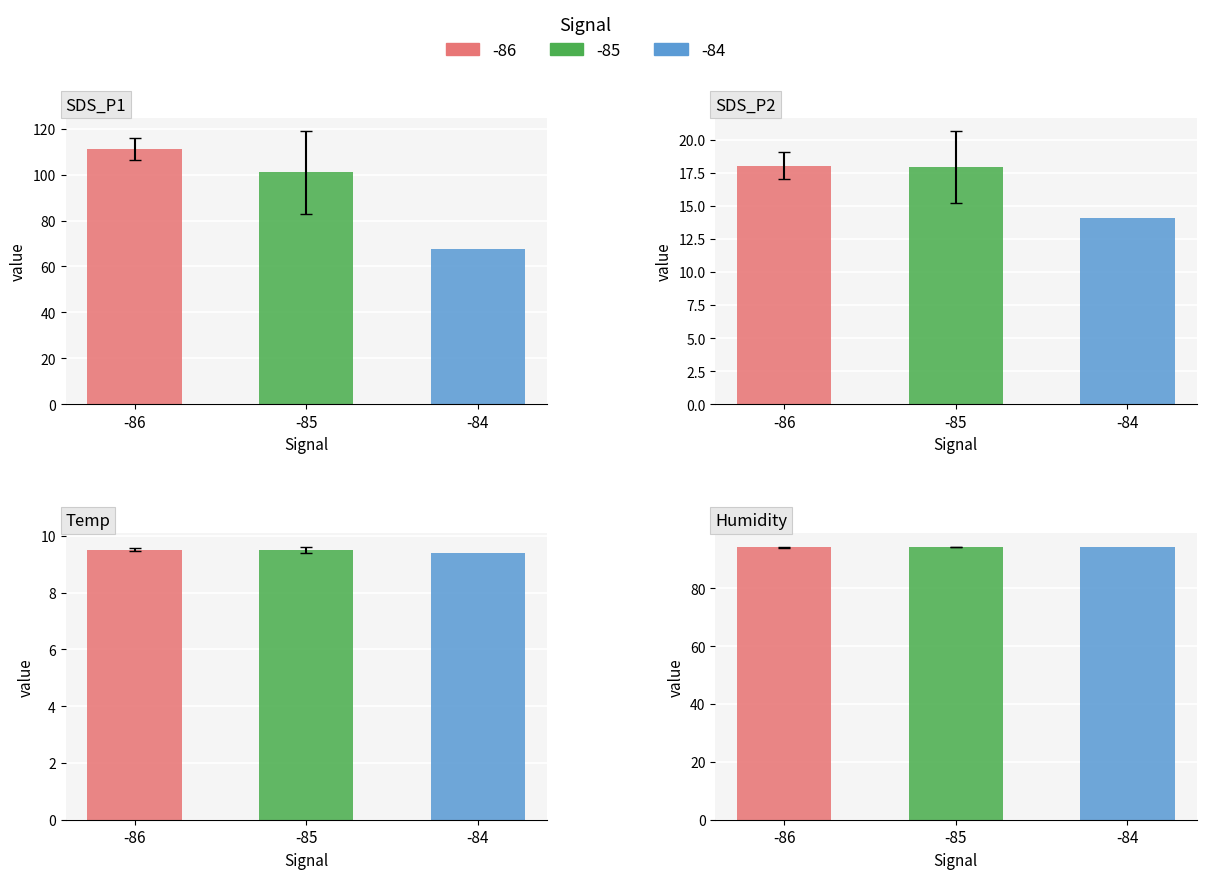

Is the value of SDS_P1 at 14 greater than the value of Temp at 34?

Yes